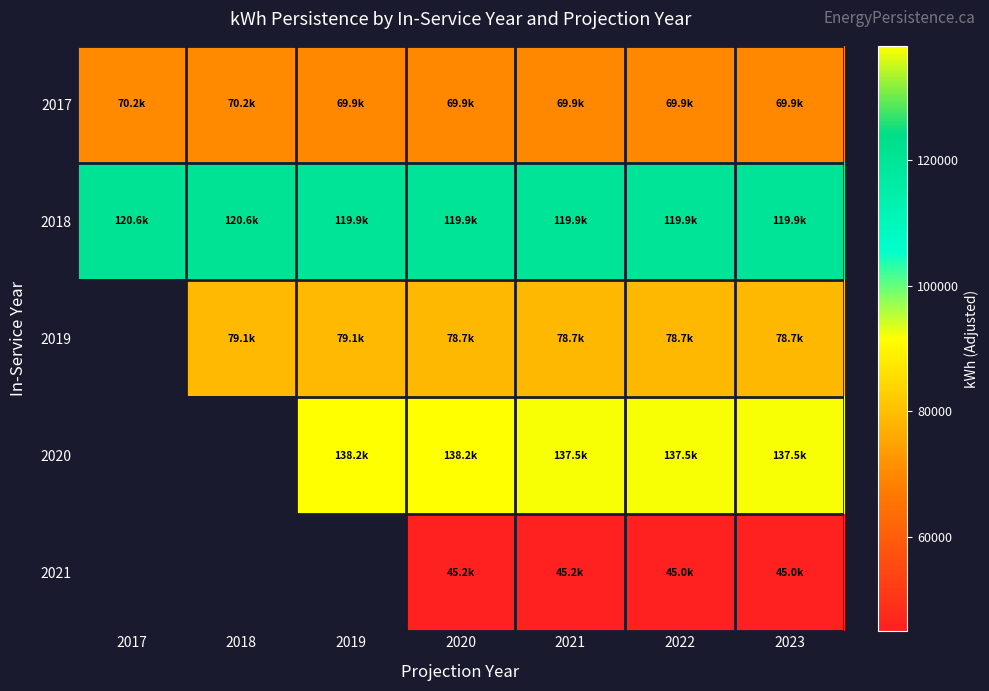

What value does the 2019 series have at 2019?

79051.0